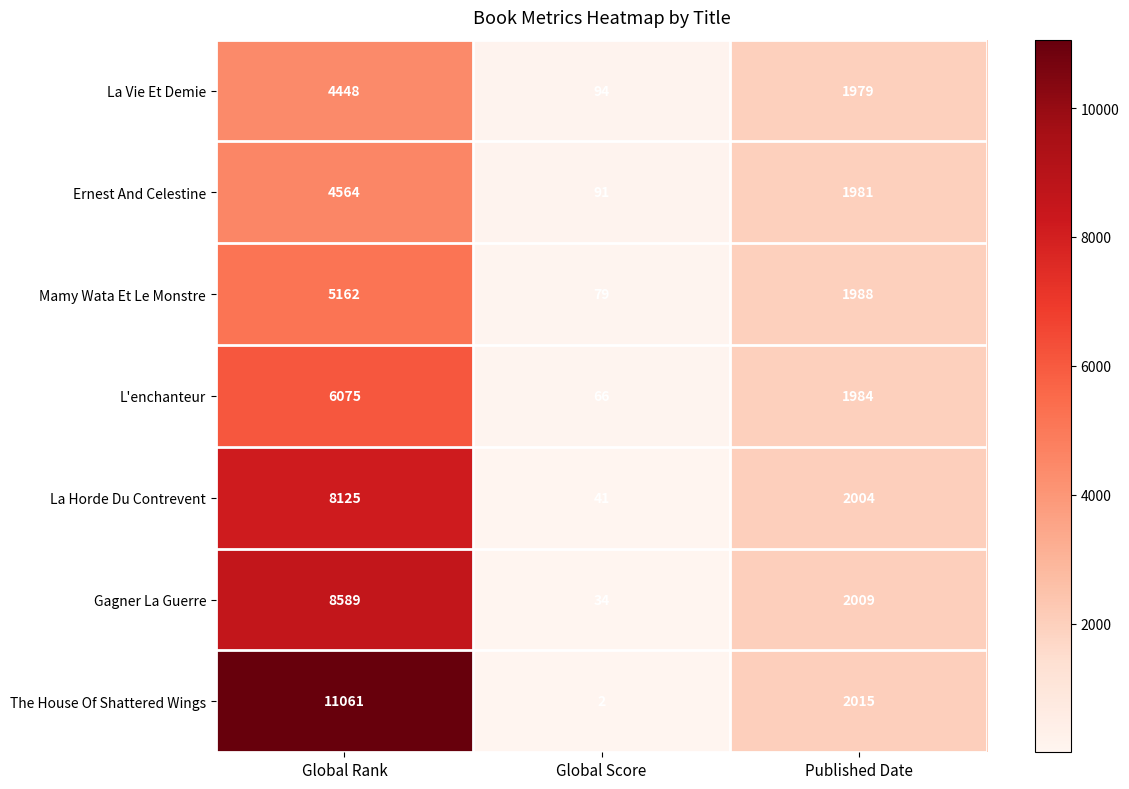

At which category is the sum across all series the highest?

Global Rank